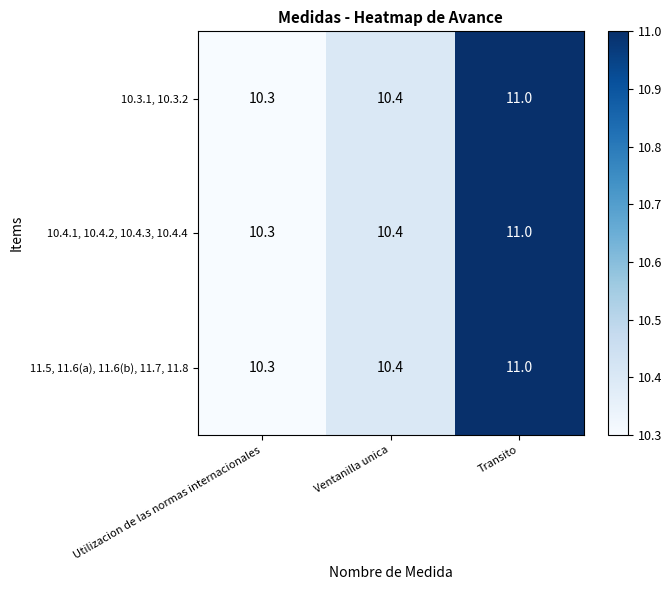

Rank the categories by 10.3.1, 10.3.2 value from highest to lowest.

Transito, Ventanilla unica, Utilizacion de las normas internacionales